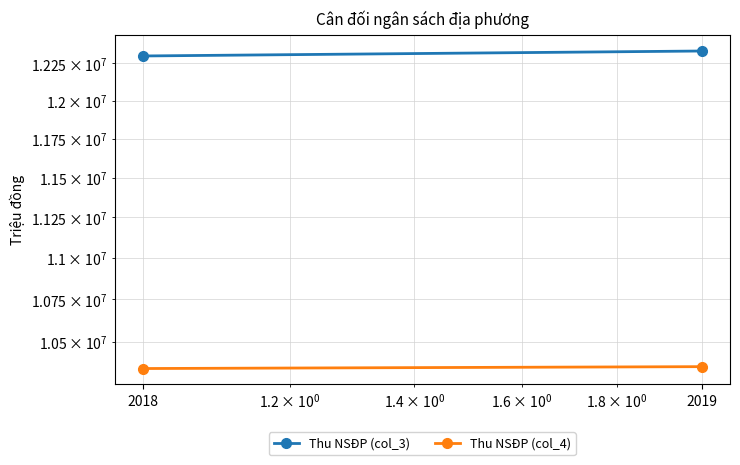

At which category is the sum across all series the highest?

2019